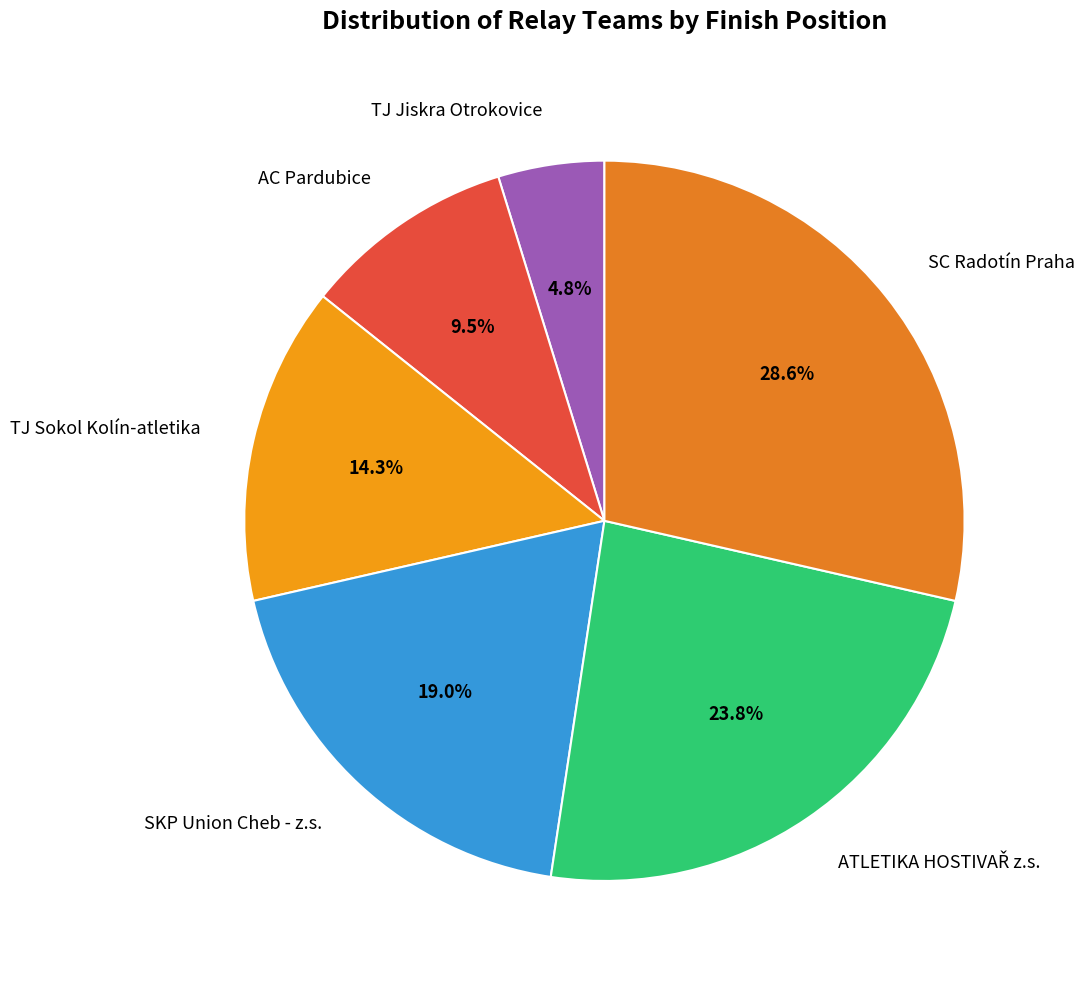

How many segments does this pie chart have?

6